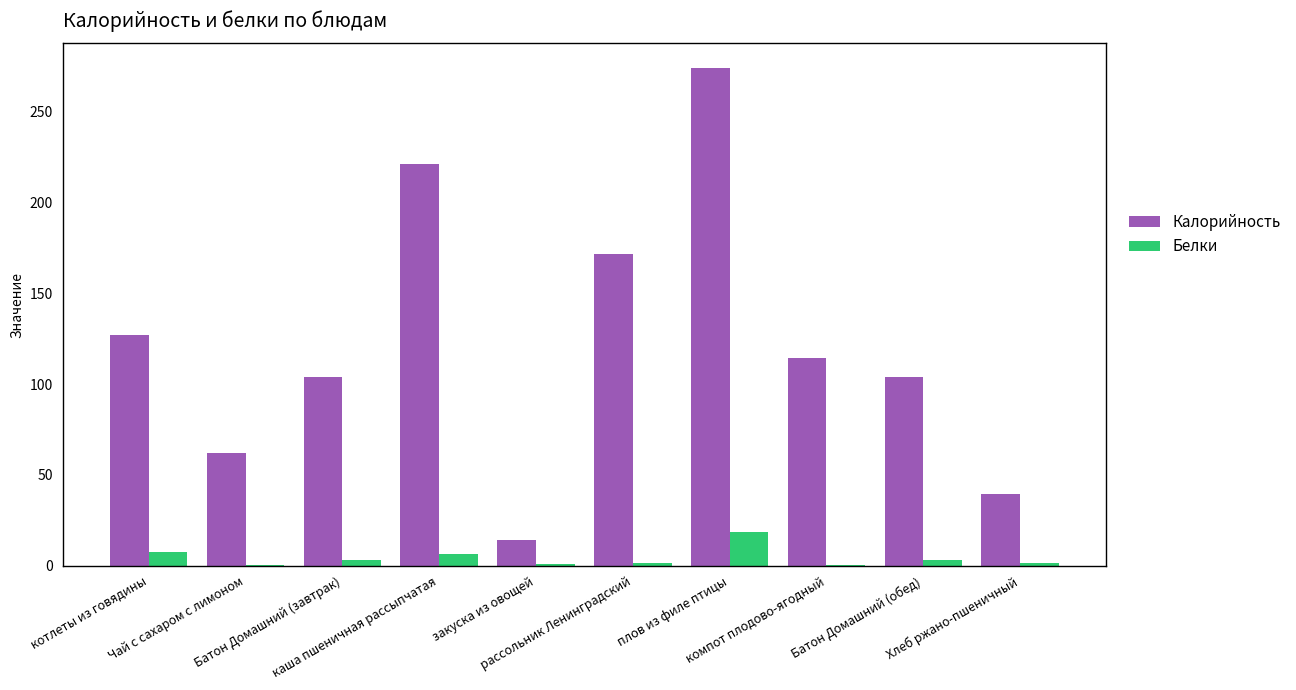

What is the sum of all Белки values?

42.6